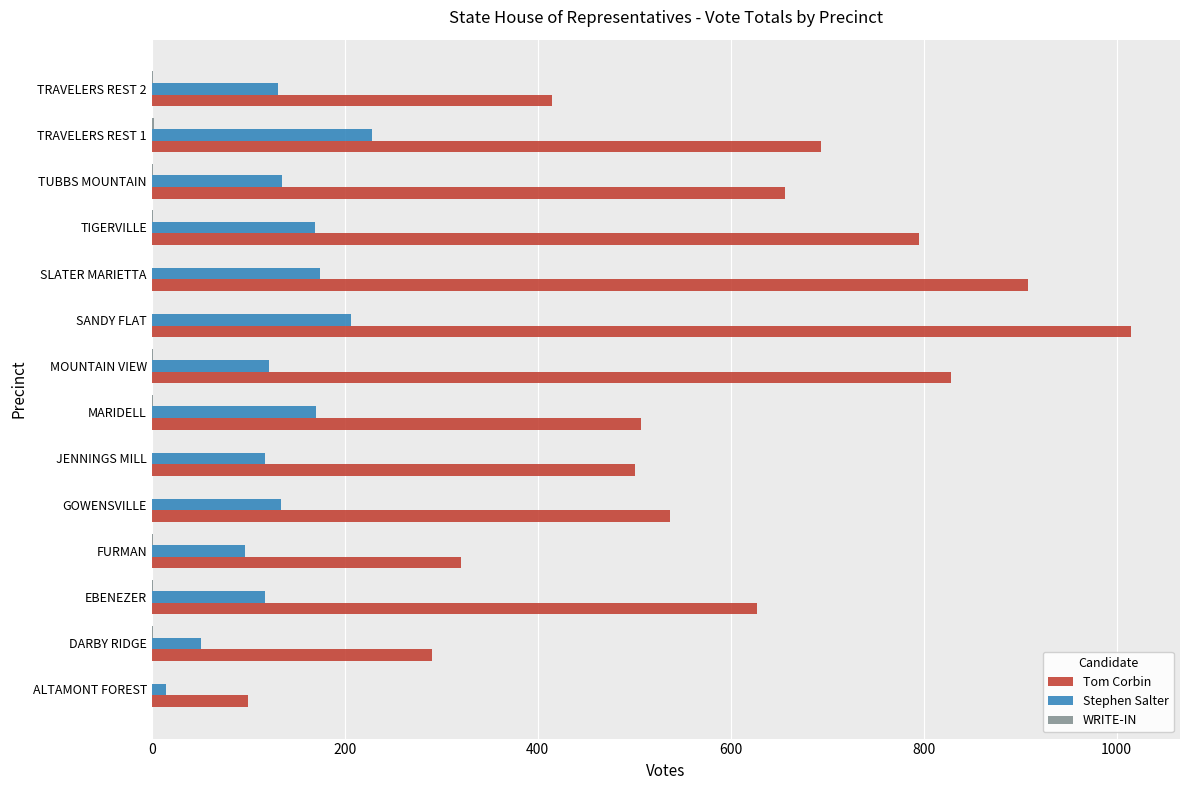

What is the sum of all Tom Corbin values?

8193